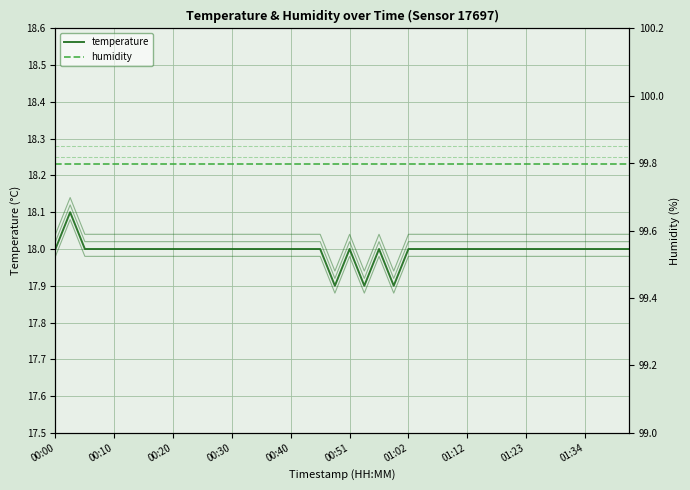

What is the label of the 22nd point from the right?

18